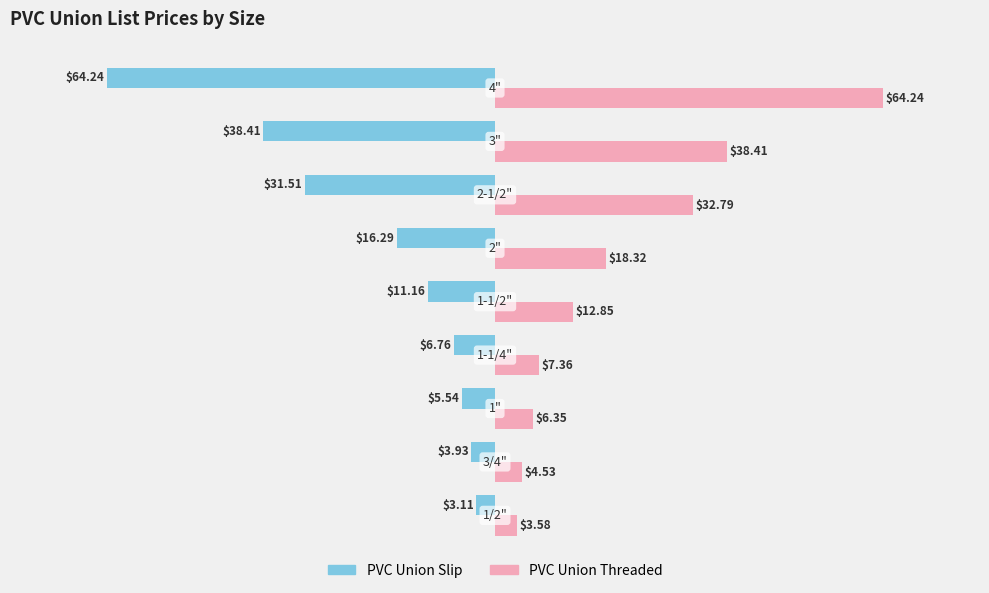

Which series has the largest range (max minus min)?

PVC Union Slip